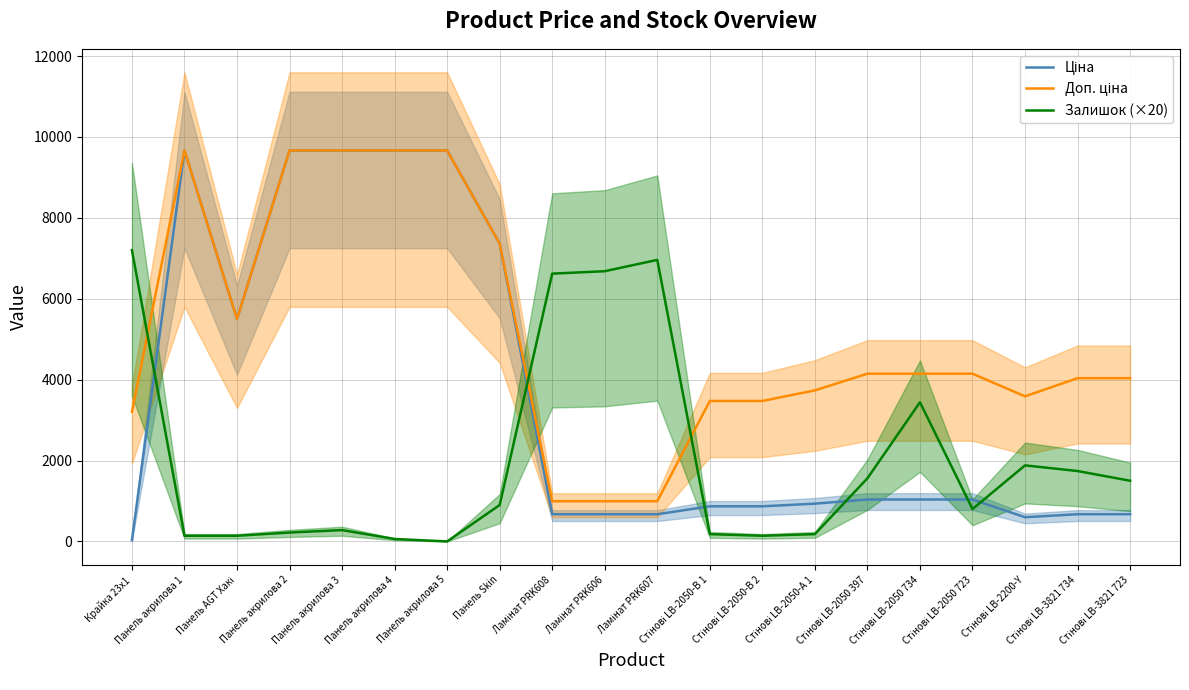

Where does the Ціна series first go above 1036?

Панель акрилова 1